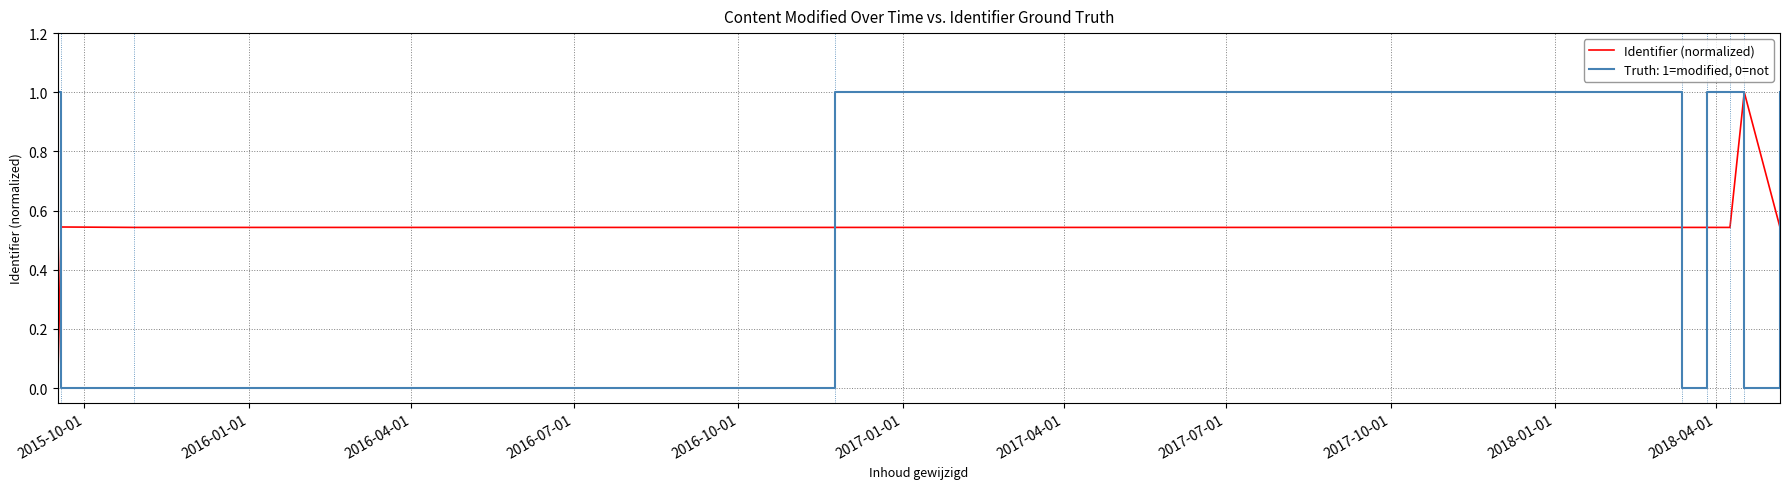

What is the maximum value shown in the chart?

1.0